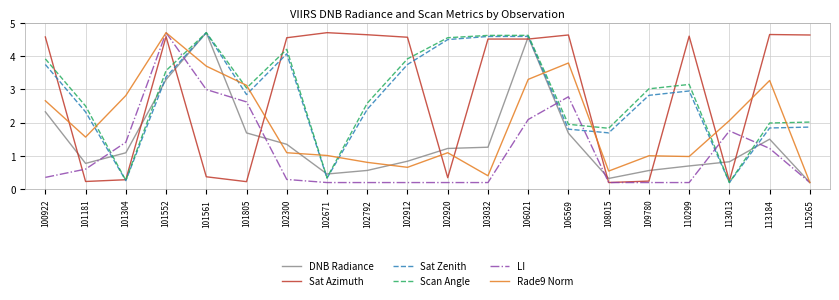

What is the spread (max minus min) of values at 110299?

4.4